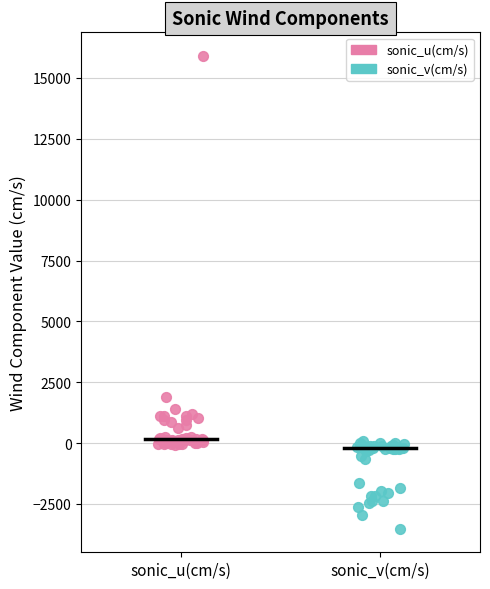

Which series has the largest Y range (max minus min)?

sonic_u(cm/s)